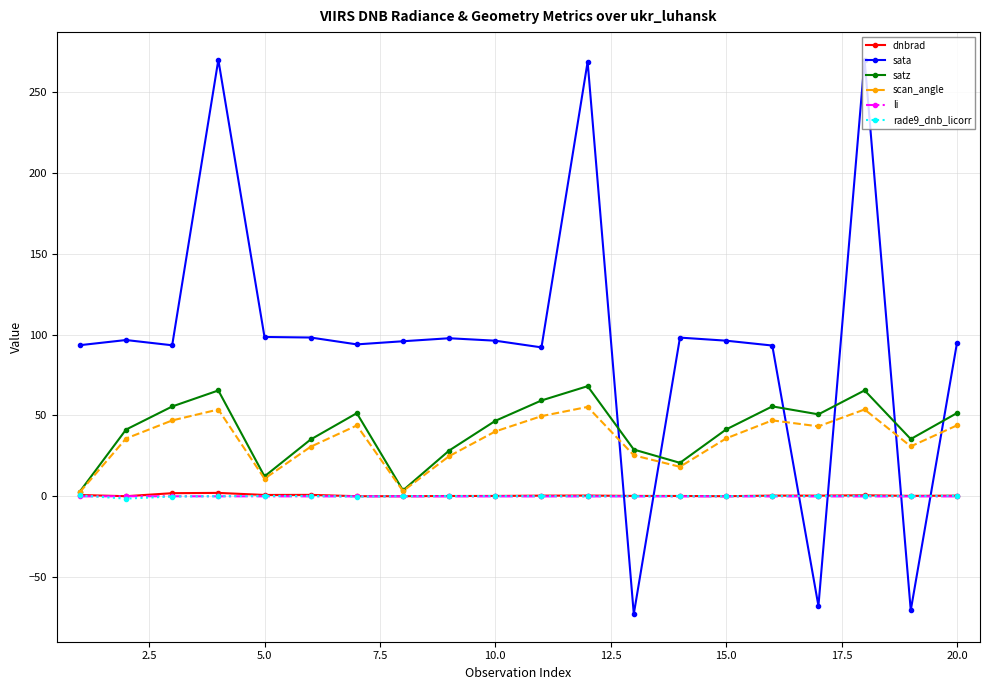

Which series has the largest total across all categories?

sata